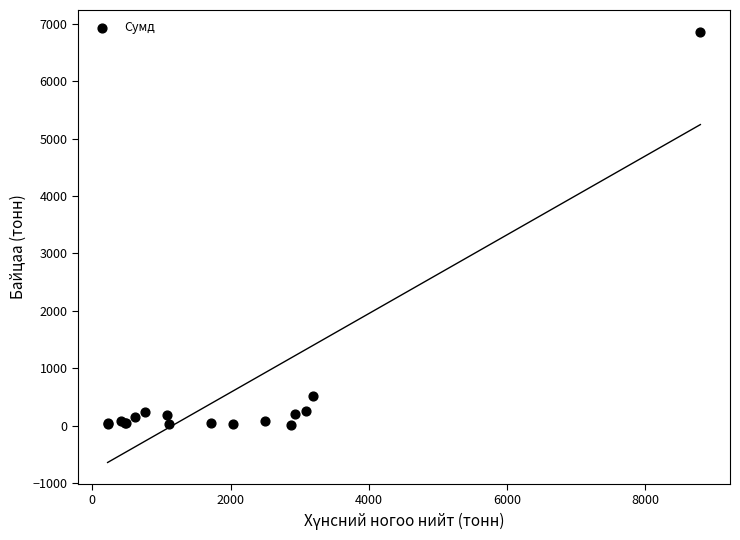

What Y value in the scatter plot is closest to 3436?

518.2